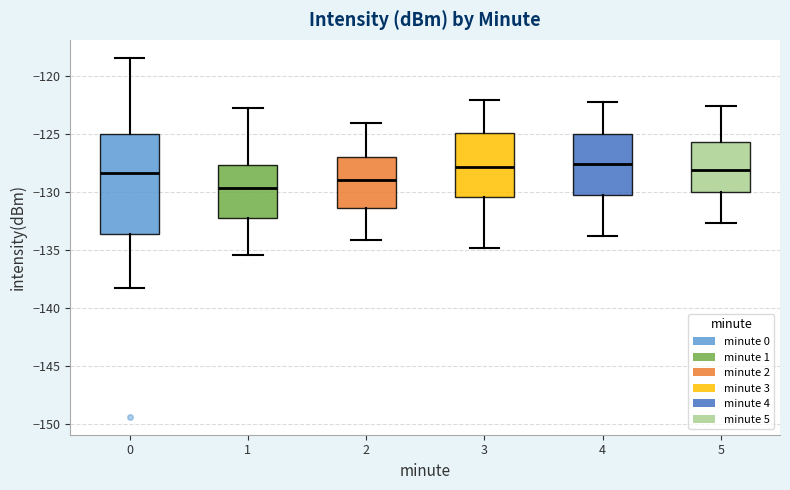

Comparing the boxes themselves (not the whiskers), which one is the tallest?

0